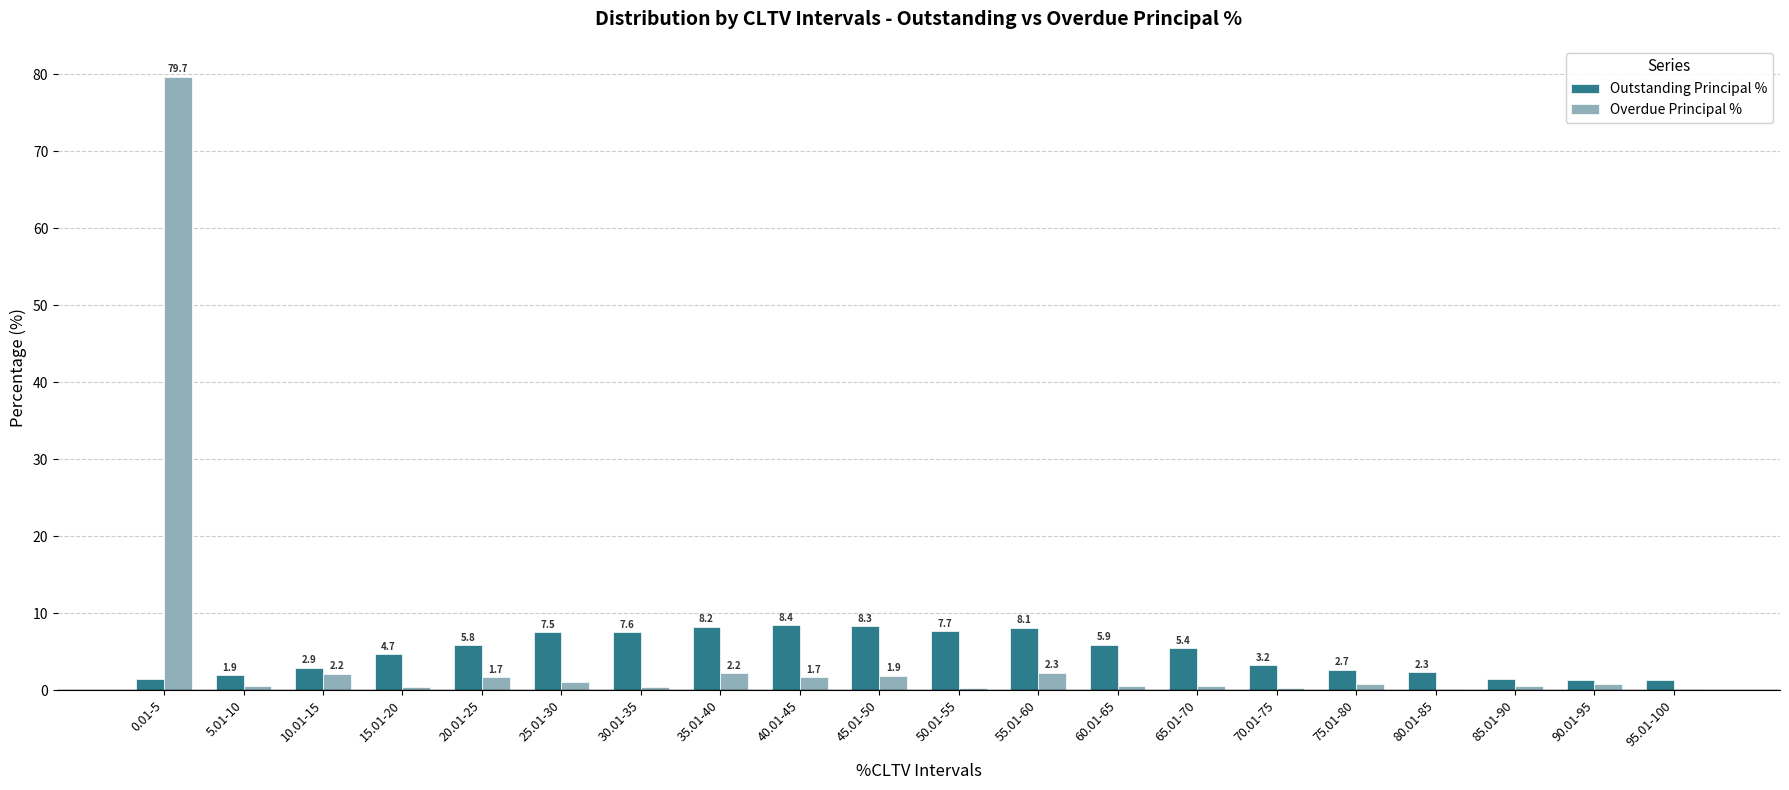

Where is Overdue Principal % nearest to the value 39?

55.01-60